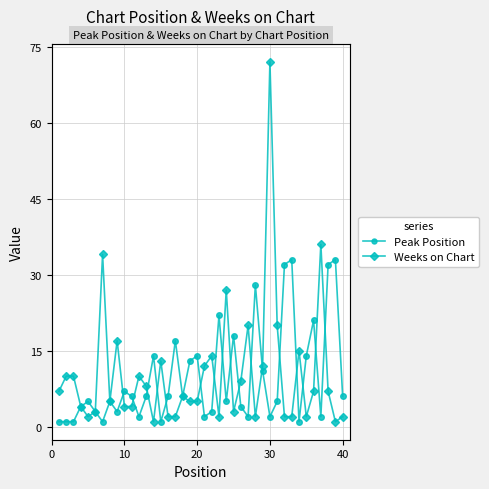

How many interior local peaks does the Peak Position series have?

12